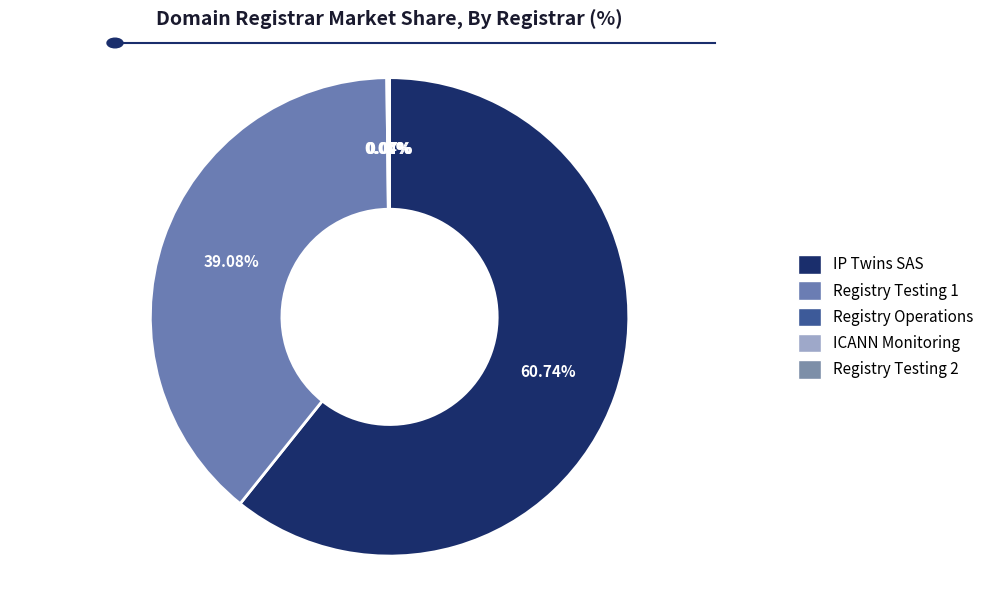

The ICANN Monitoring slice represents 0% of the pie. True or false?

True